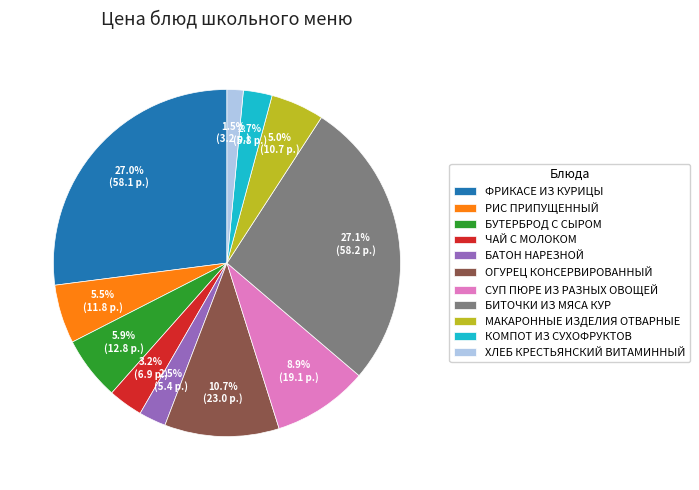

Between ХЛЕБ КРЕСТЬЯНСКИЙ ВИТАМИННЫЙ and КОМПОТ ИЗ СУХОФРУКТОВ, which is larger?

КОМПОТ ИЗ СУХОФРУКТОВ